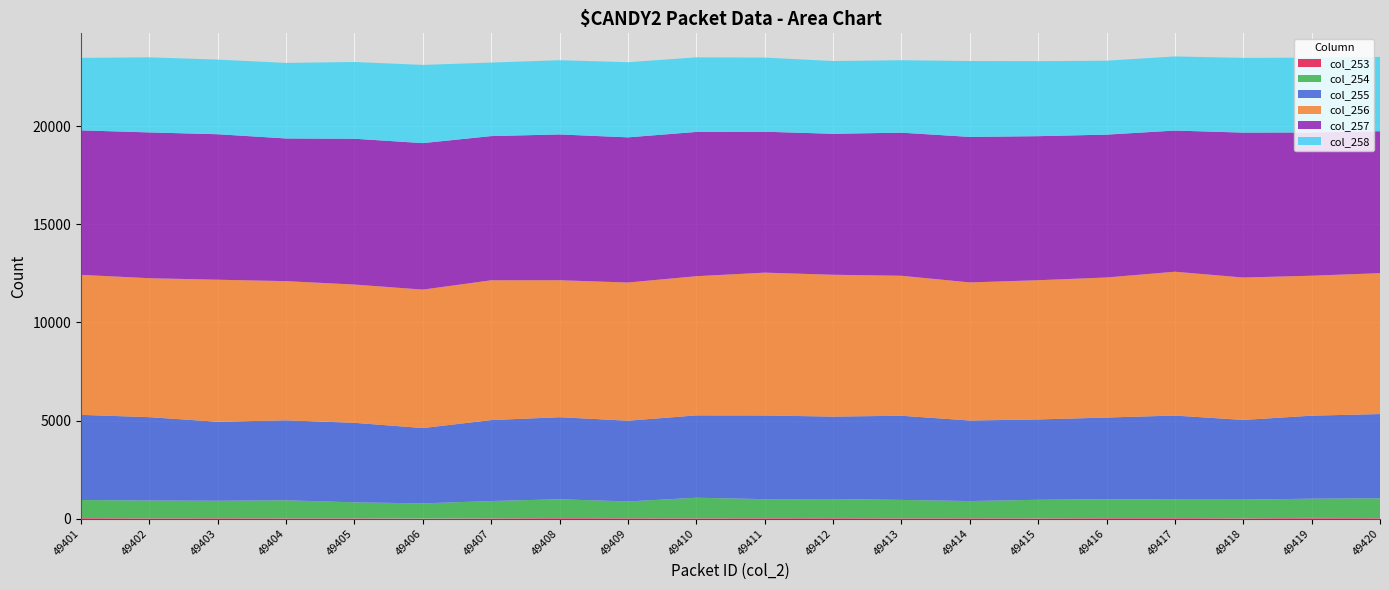

Reading left to right, list all the values displayed in this chart.

col_253: 34	23	28	22	21	10	21	34	27	24	29	31	24	27	22	31	35	22	41	28
col_254: 914	900	884	913	810	767	877	954	849	1041	965	970	930	869	939	963	937	947	976	1009
col_255: 4341	4248	4024	4076	4052	3839	4125	4181	4115	4197	4264	4199	4290	4104	4094	4158	4282	4061	4230	4293
col_256: 7134	7080	7238	7091	7045	7054	7123	6979	7041	7092	7277	7227	7132	7037	7094	7136	7328	7256	7131	7179
col_257: 7362	7430	7414	7271	7431	7466	7348	7430	7397	7352	7182	7184	7292	7415	7341	7280	7193	7386	7301	7233
col_258: 3694	3826	3803	3850	3910	3985	3746	3782	3829	3801	3776	3708	3691	3868	3821	3767	3777	3808	3811	3786